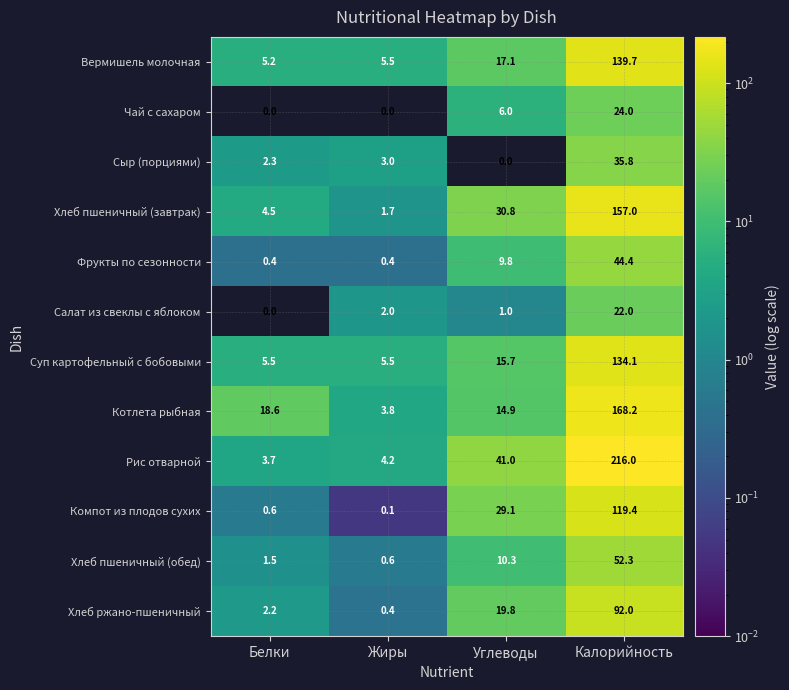

The value of Чай с сахаром at Калорийность is 24.0. True or false?

True